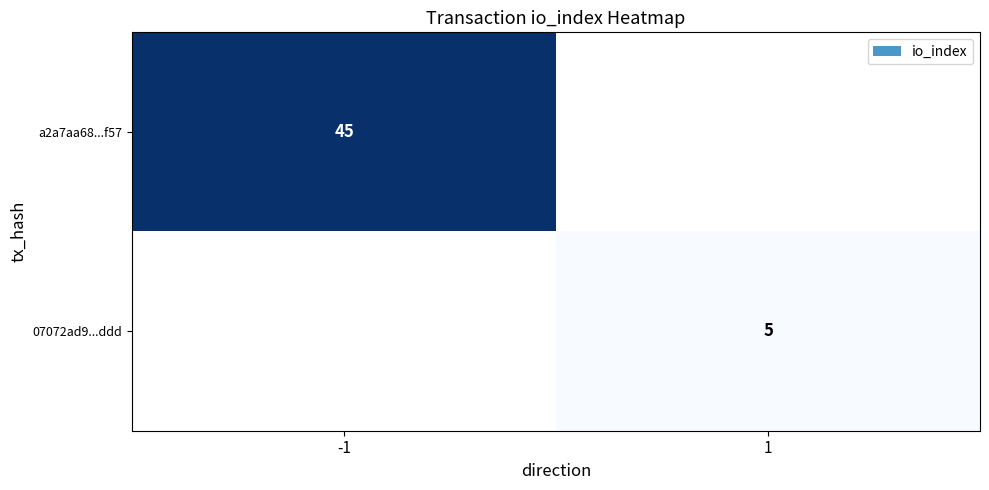

The 07072ad9...ddd series shows 5 at 1. True or false?

True